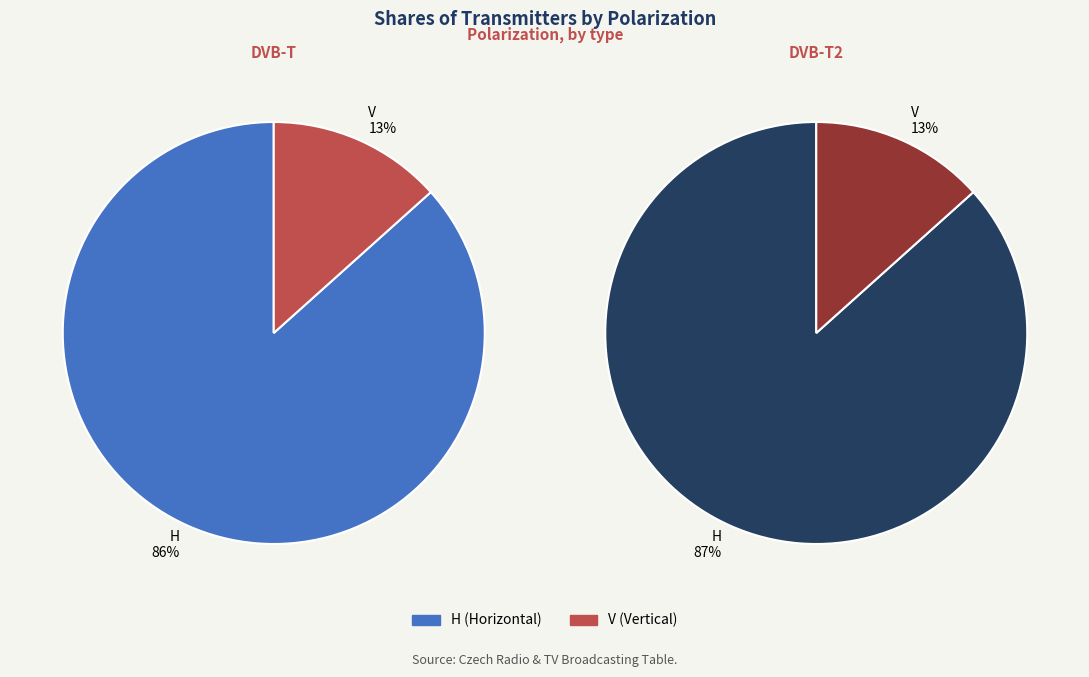

How many slices are in this pie chart?

2